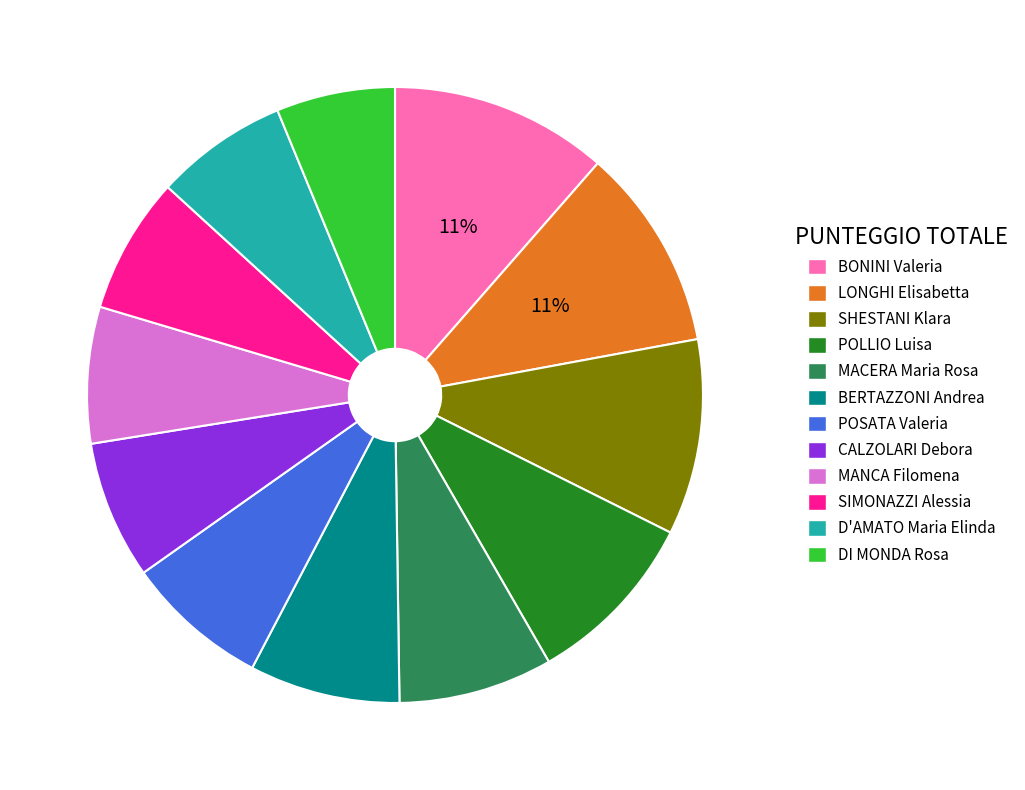

What is the ratio of the value at BERTAZZONI Andrea to the value at MACERA Maria Rosa?

1.0